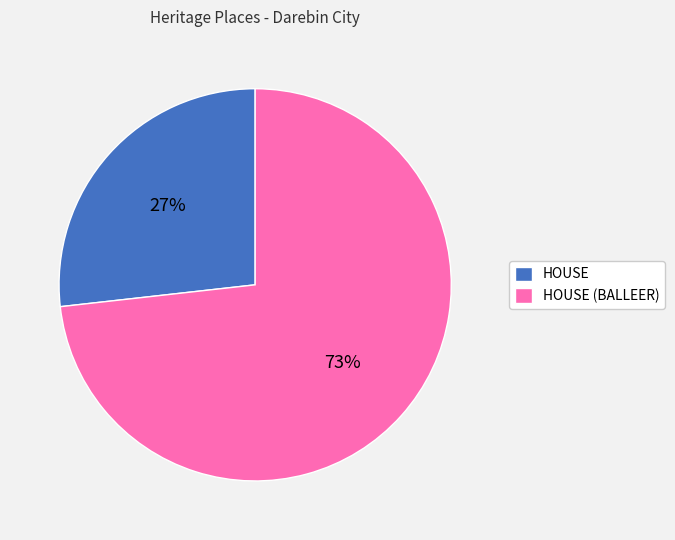

Rank the categories by value from lowest to highest.

HOUSE, HOUSE (BALLEER)